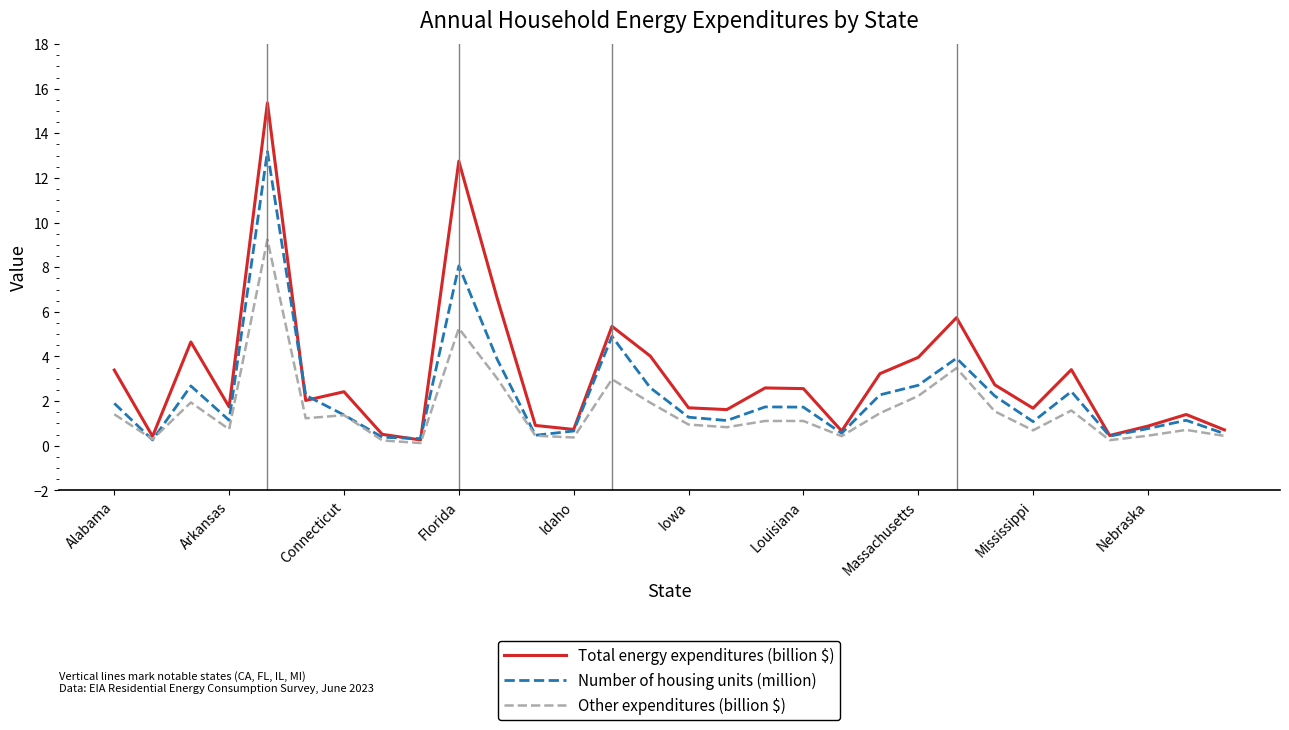

Which series has the largest total across all categories?

Total energy expenditures (billion $)